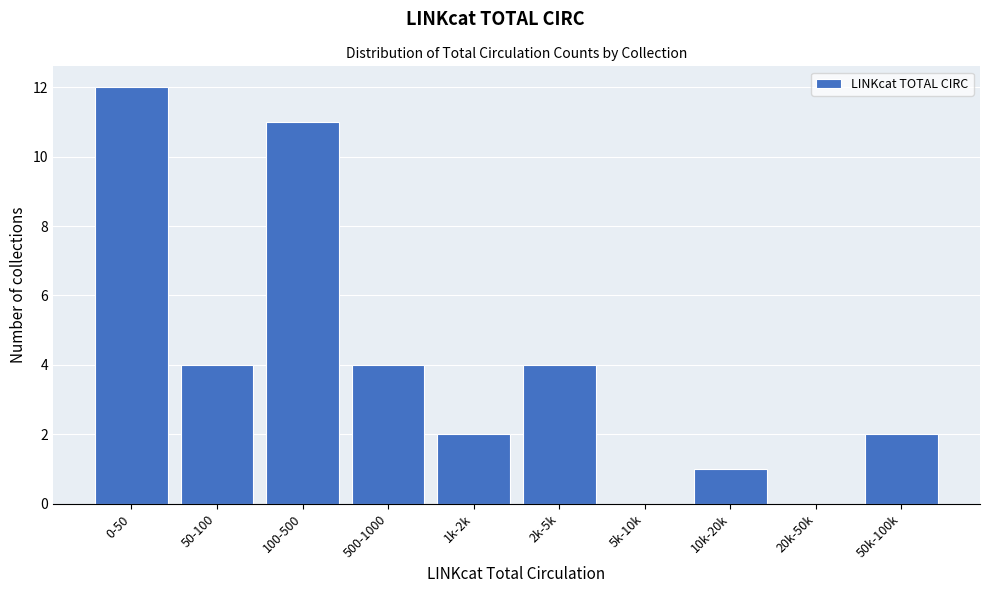

Reading left to right, transcribe all the data shown in this chart.

0-50=12	50-100=4	100-500=11	500-1000=4	1k-2k=2	2k-5k=4	5k-10k=0	10k-20k=1	20k-50k=0	50k-100k=2